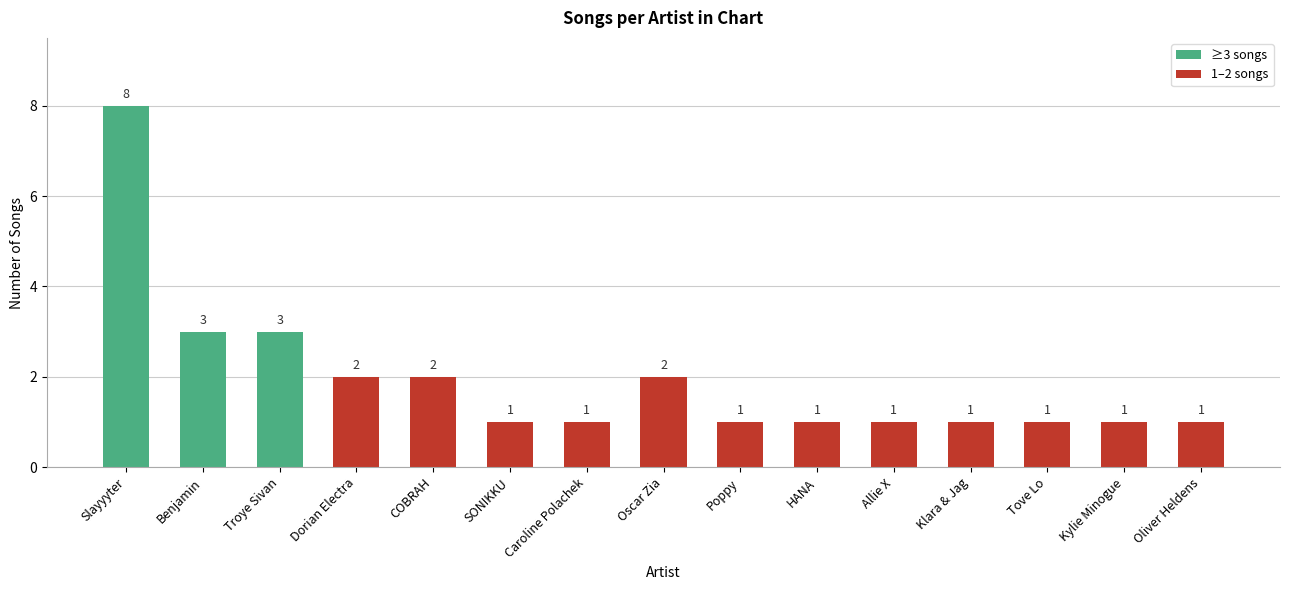

Count the values in the range 1 to 2.

12